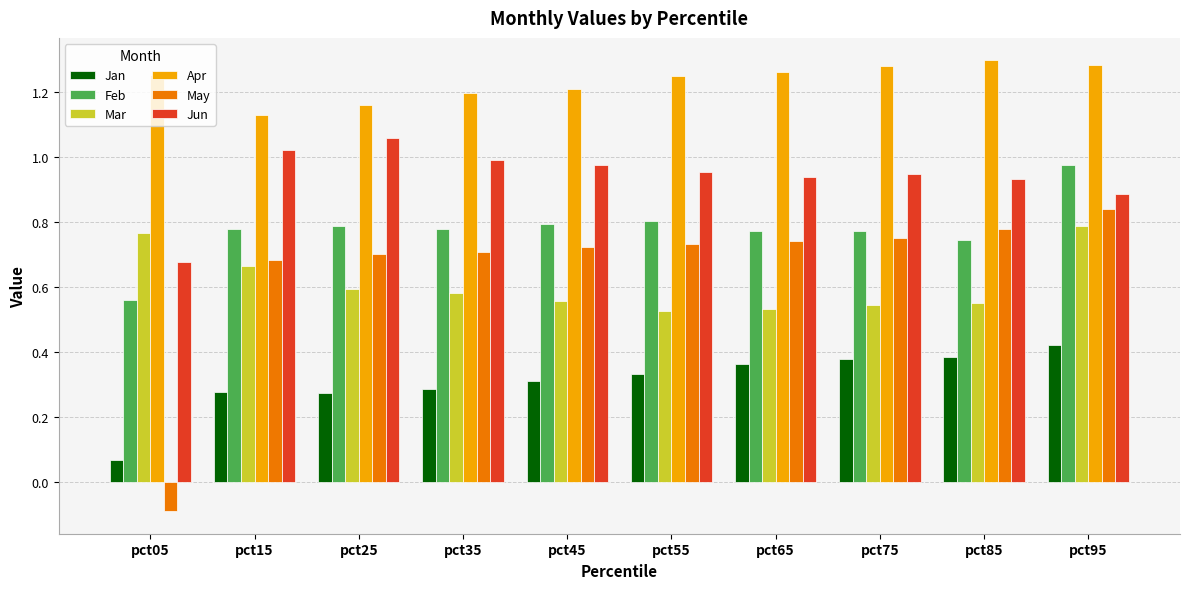

The value of May at pct85 is 0.8. True or false?

True